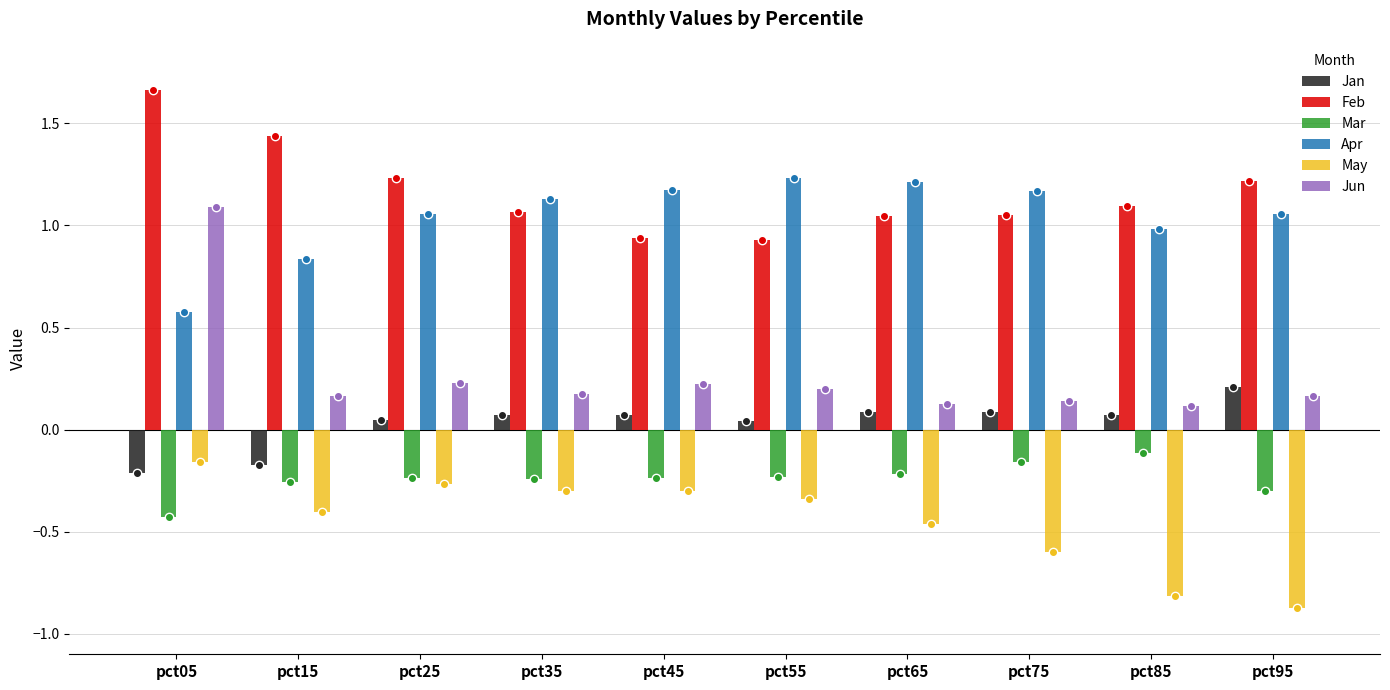

Which series has the largest total across all categories?

Feb